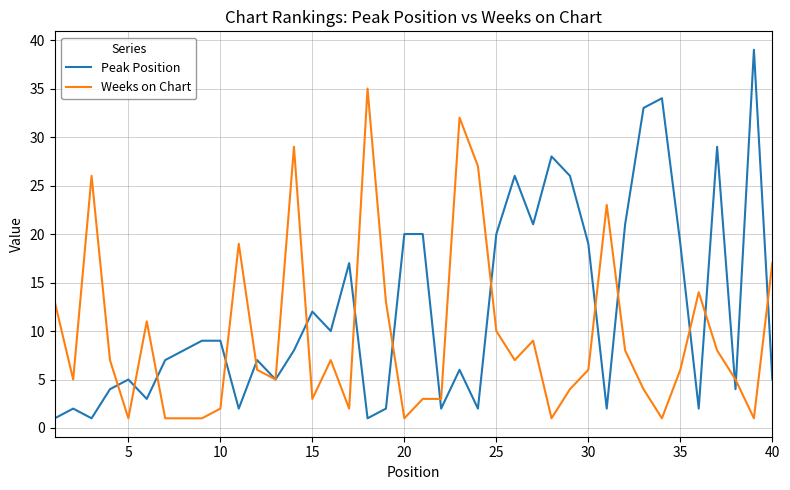

Which series has the largest range (max minus min)?

Peak Position